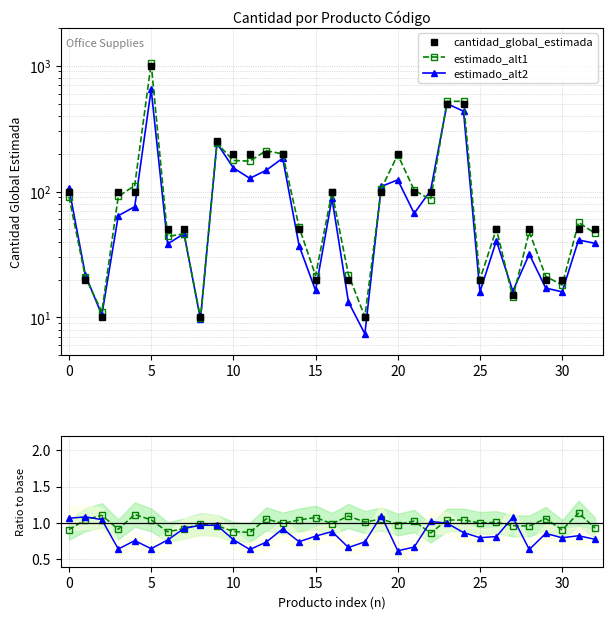

Between 23 and 15, which is larger?

23